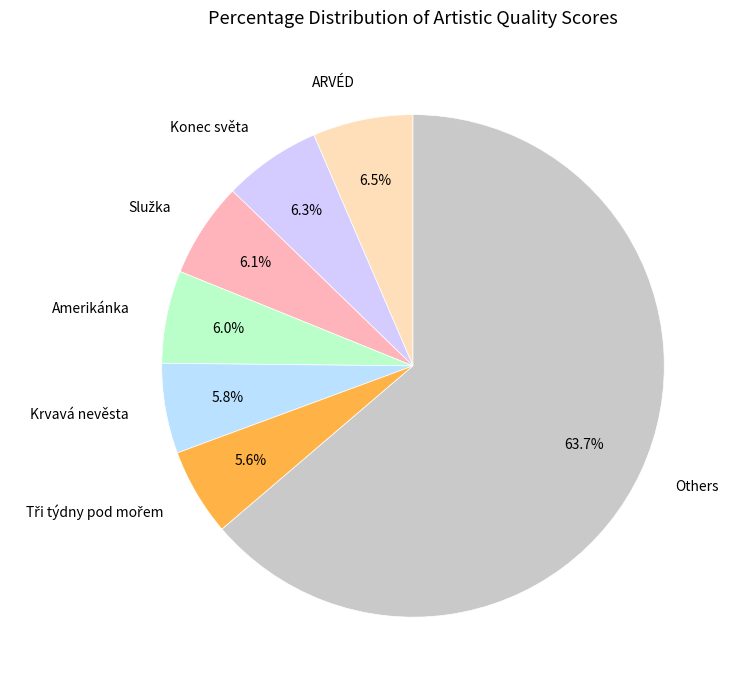

Which has a higher value, ARVÉD or Others?

Others